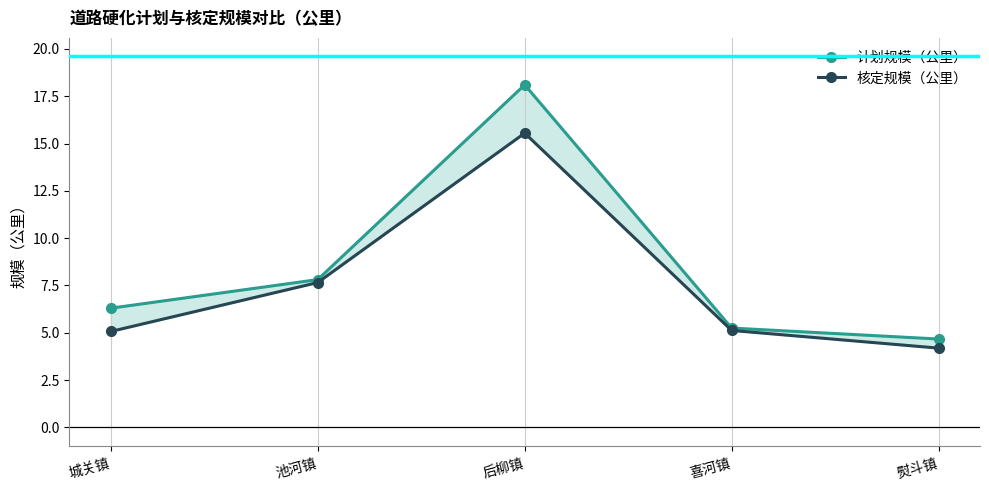

What is the label of the 5th point from the right?

城关镇